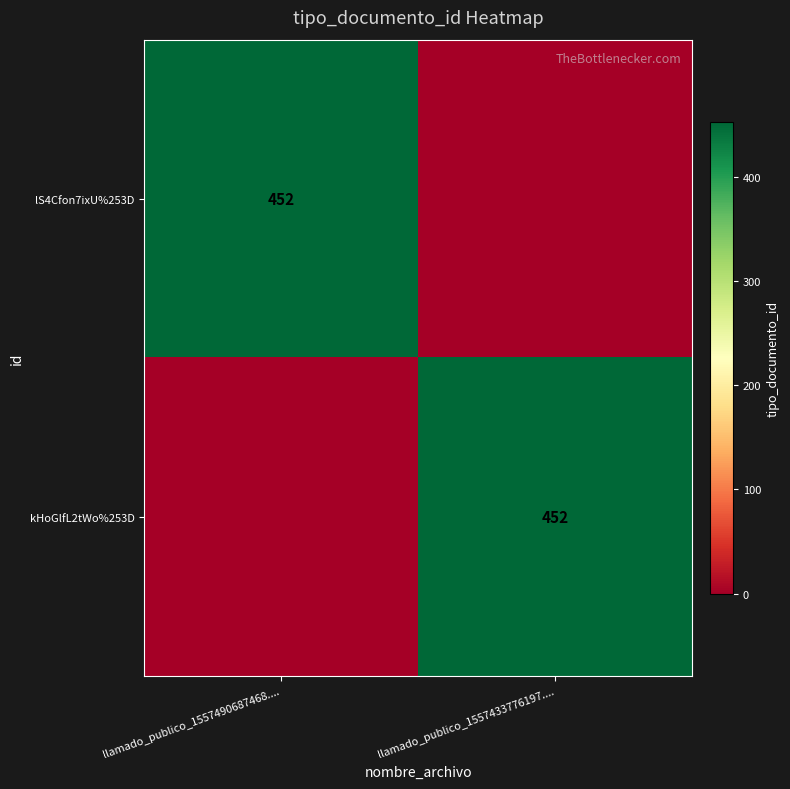

The kHoGlfL2tWo%253D series shows 452 at llamado_publico_1557433776197..... True or false?

True